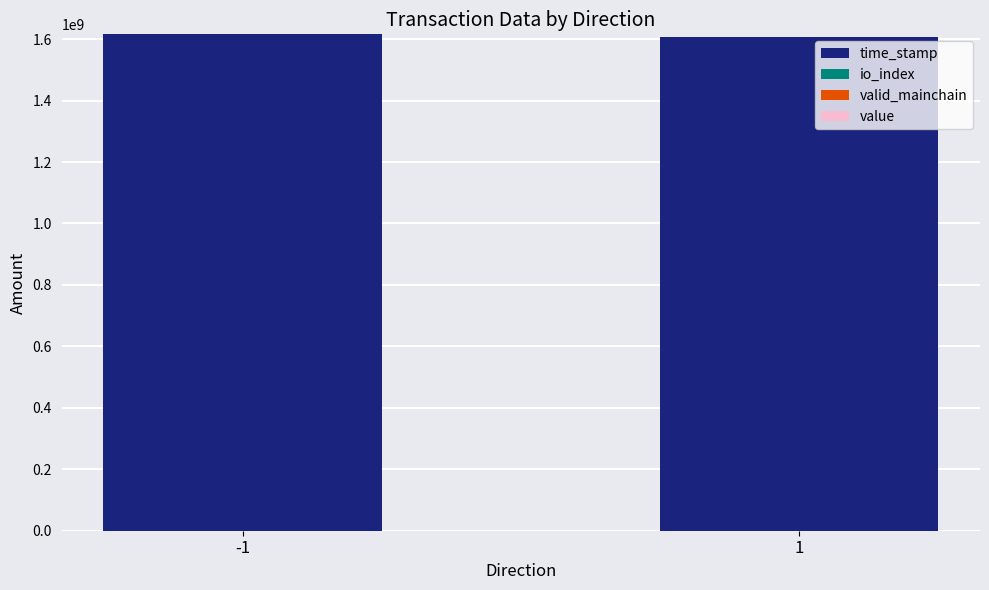

Are the bars grouped side by side (vs. stacked)?

No